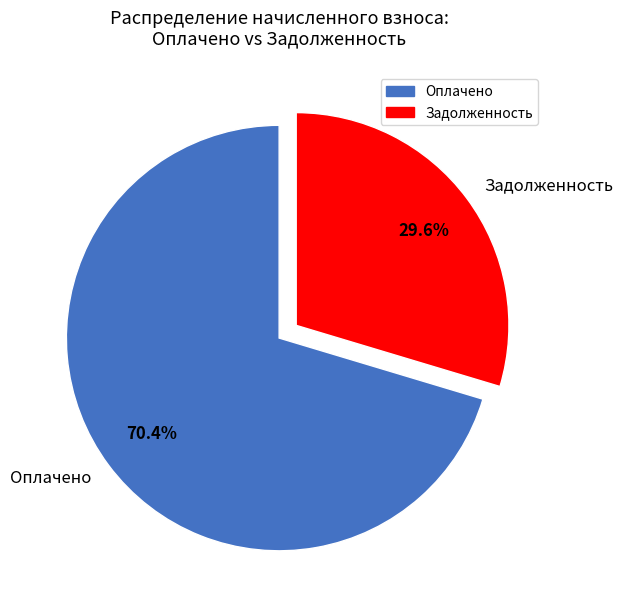

What is the total percentage of Задолженность and Оплачено?

100.0%